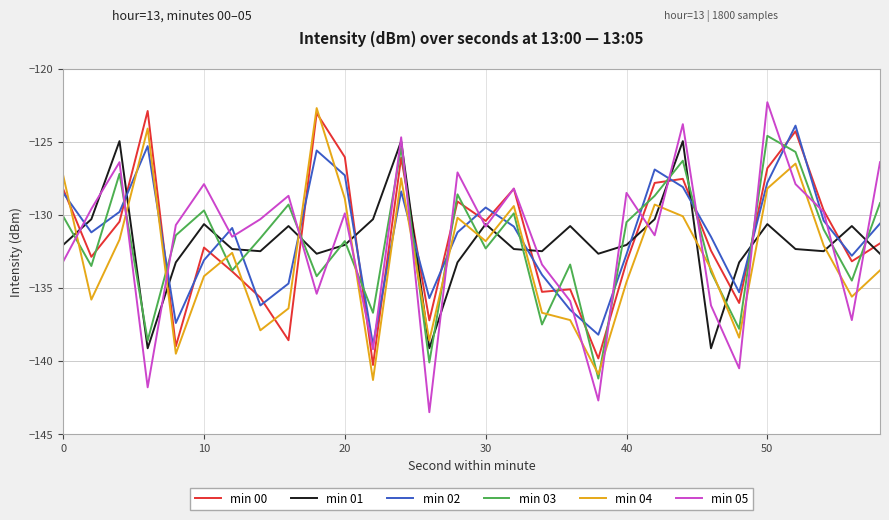

Which series has the largest range (max minus min)?

min 05